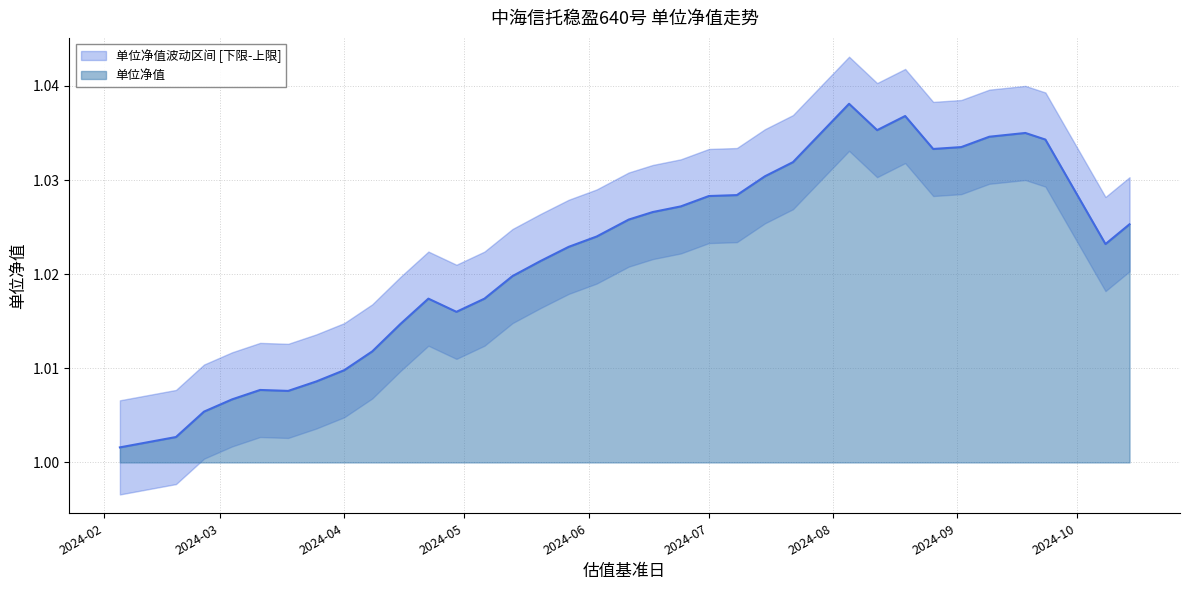

Which category has the lowest value in the 单位净值 series?

2024-02-05